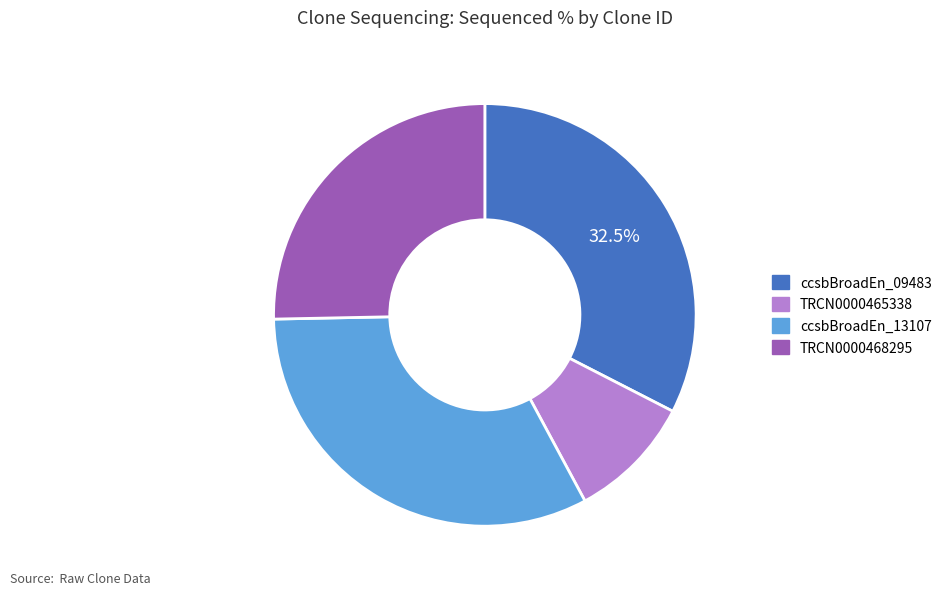

Is there a majority slice in this chart?

No